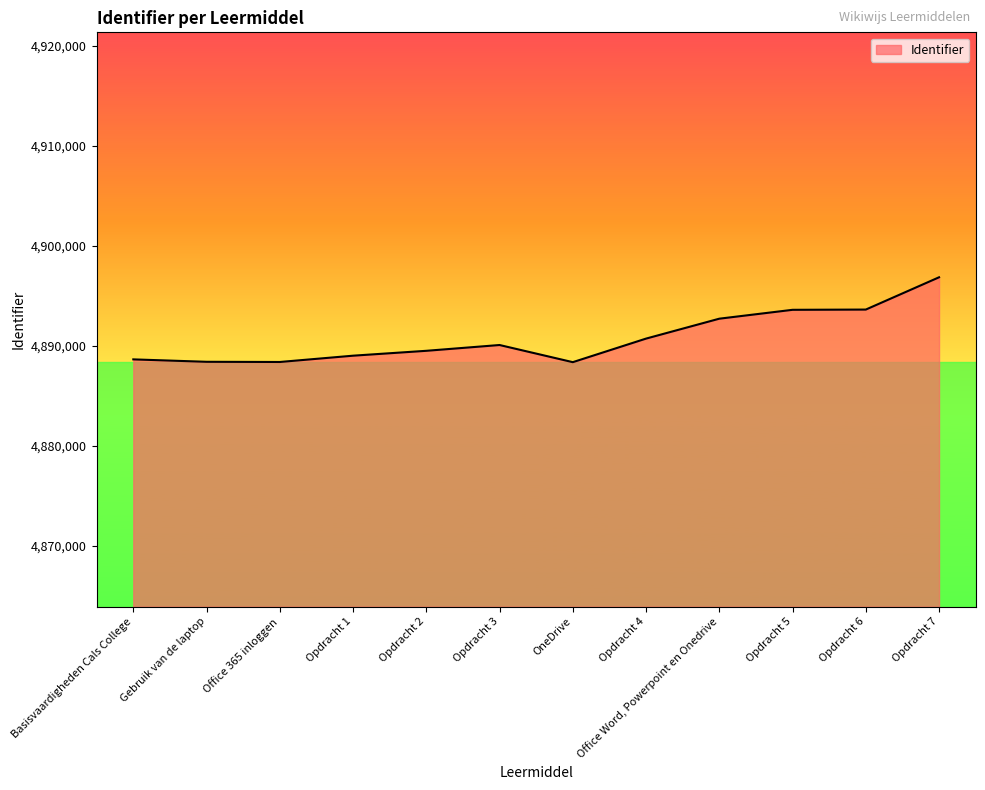

What is the average value?

4890846